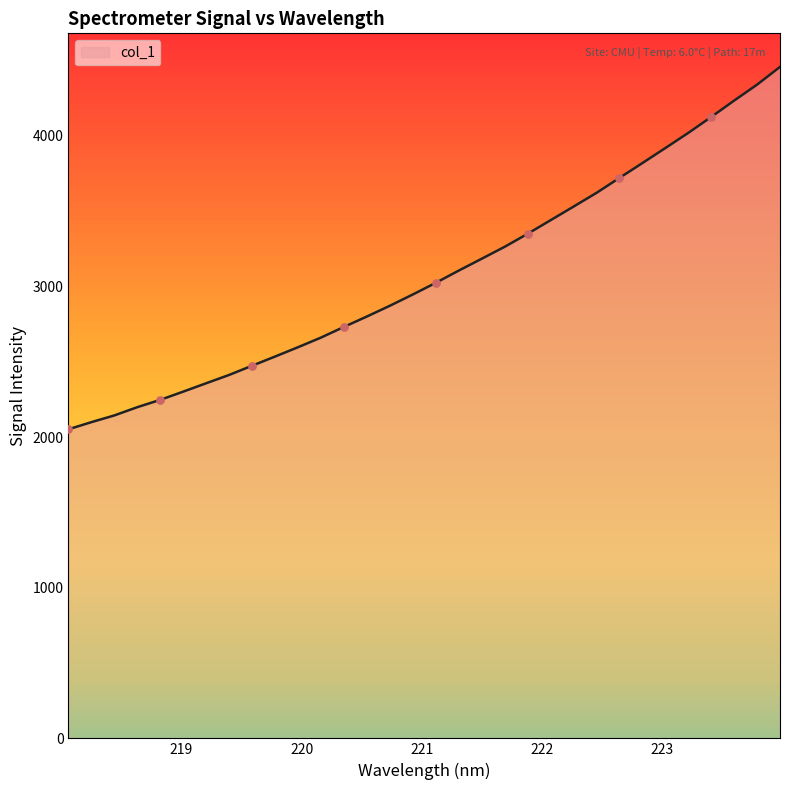

Between 220.5444 and 223.408, which is larger?

223.408